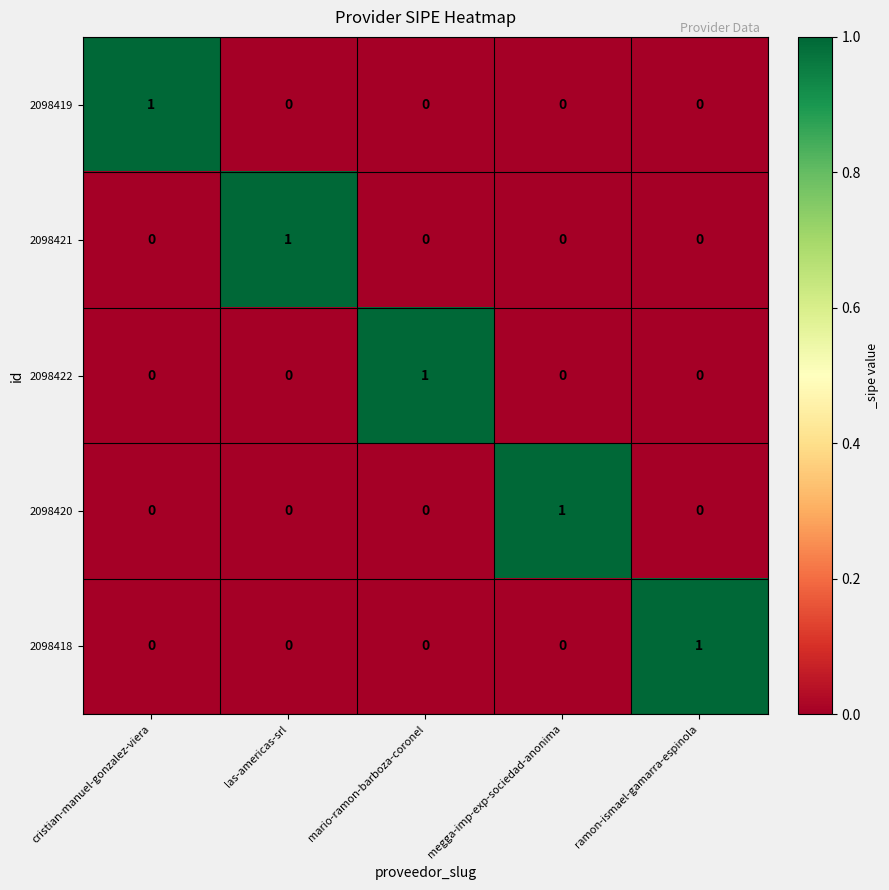

At how many categories does at least one series exceed 0?

5